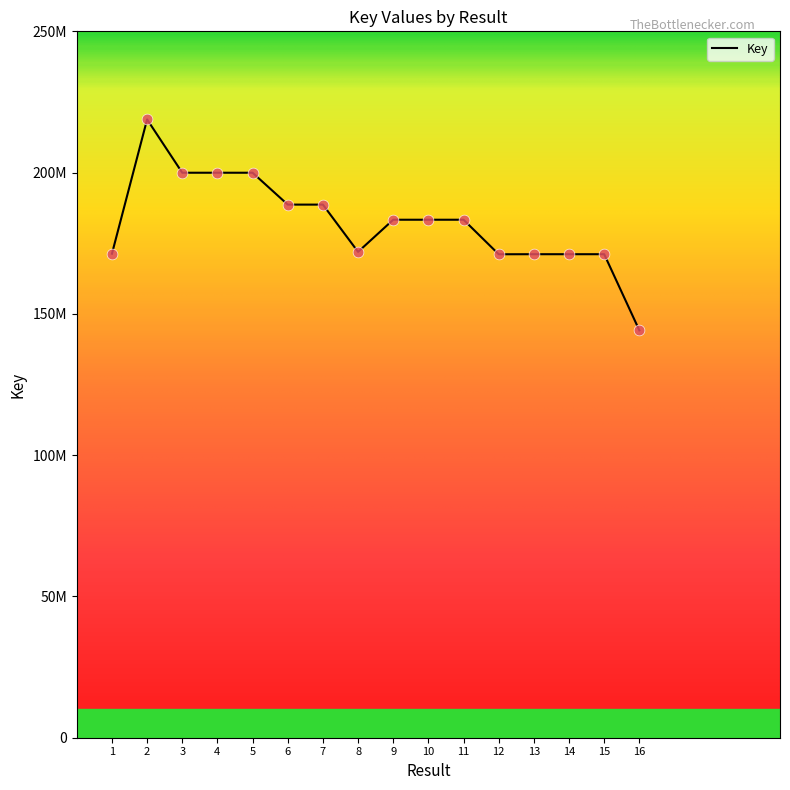

Which has a higher value, 5 or 11?

5